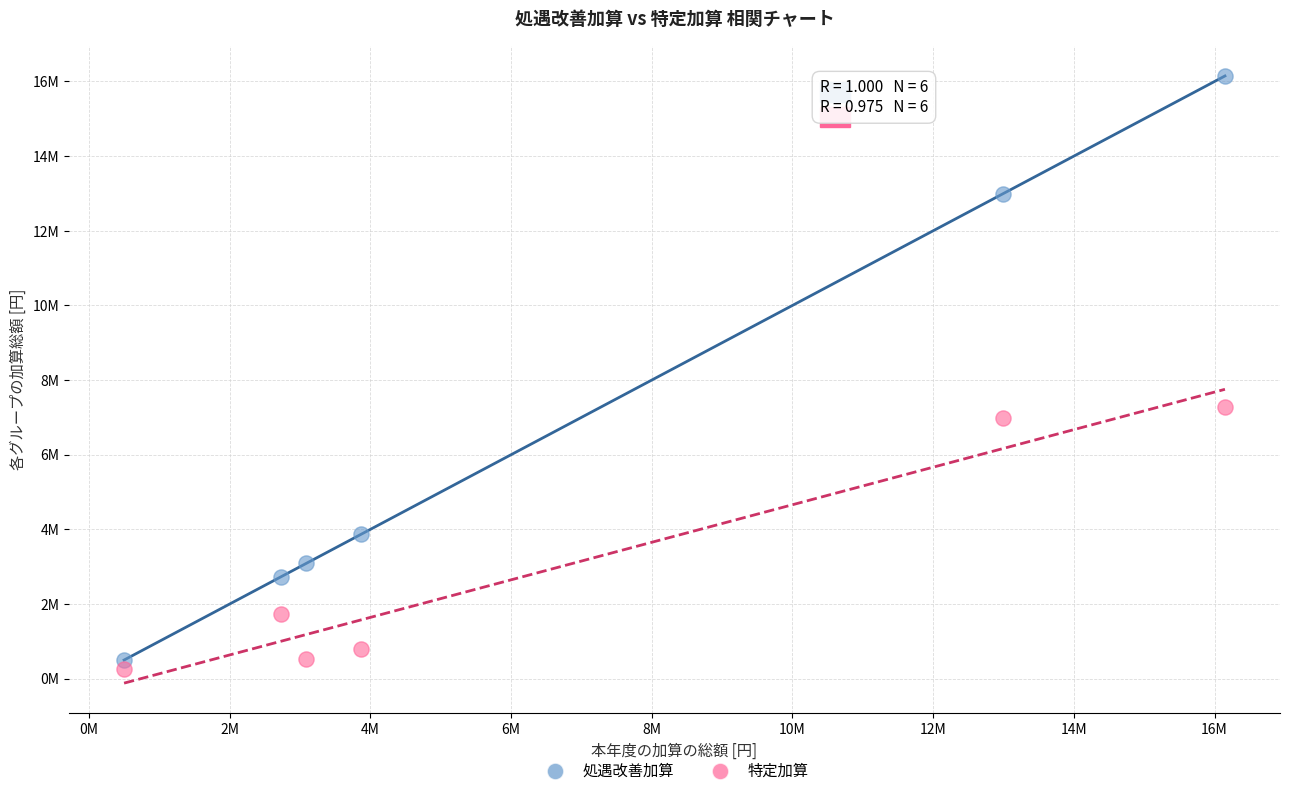

Which series contains the highest Y value?

処遇改善加算